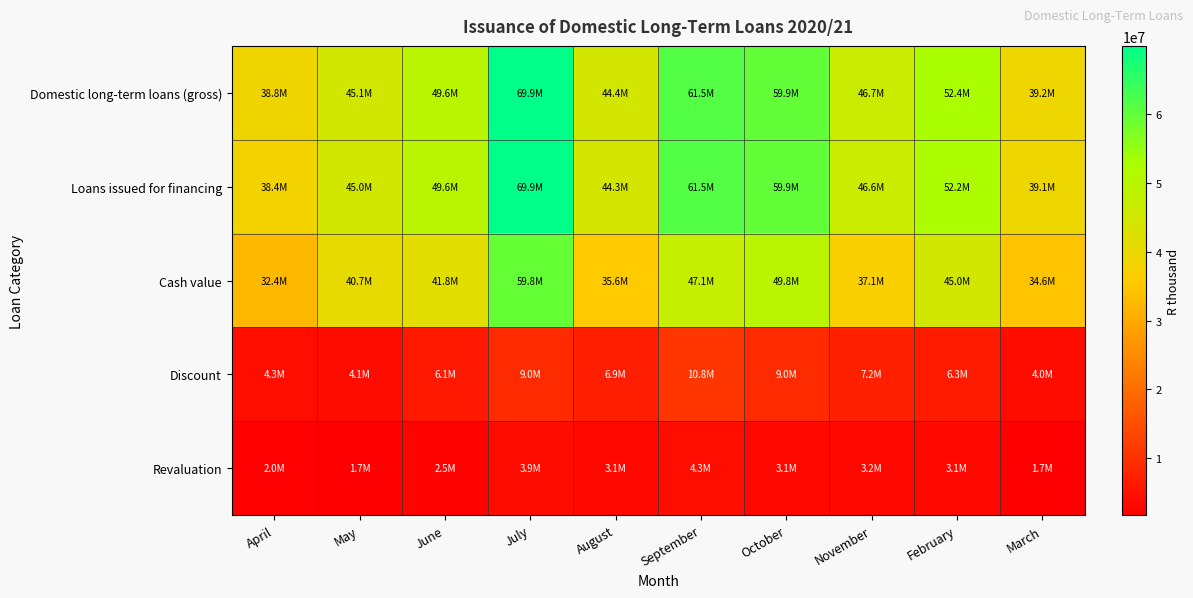

At which category does the chart reach its minimum across all series?

May